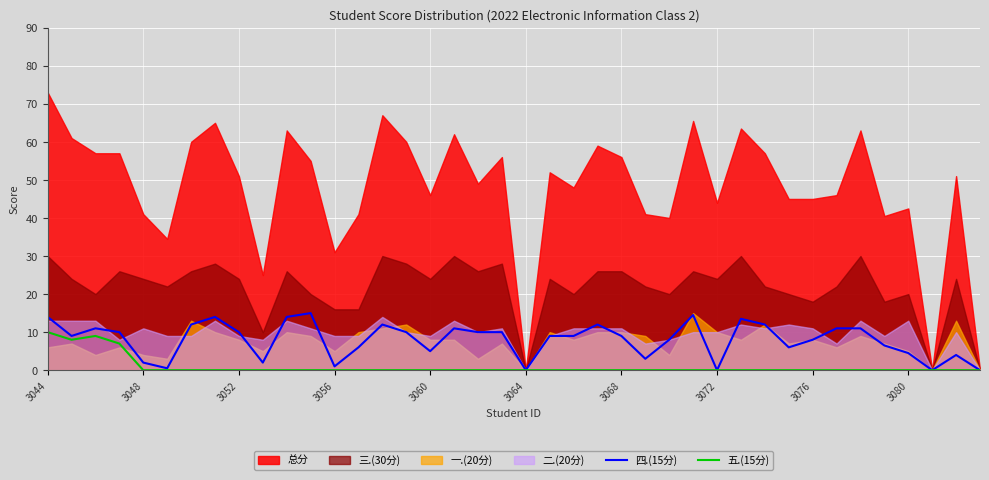

Is it true that 五.(15分) equals -3.6 at 3076?

False